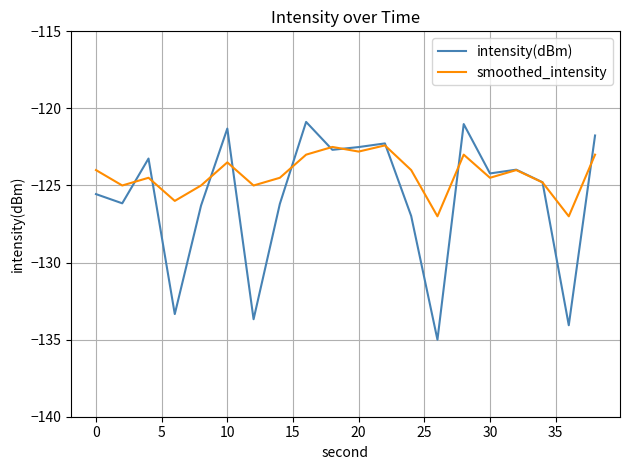

What is the greatest value displayed?

-120.9